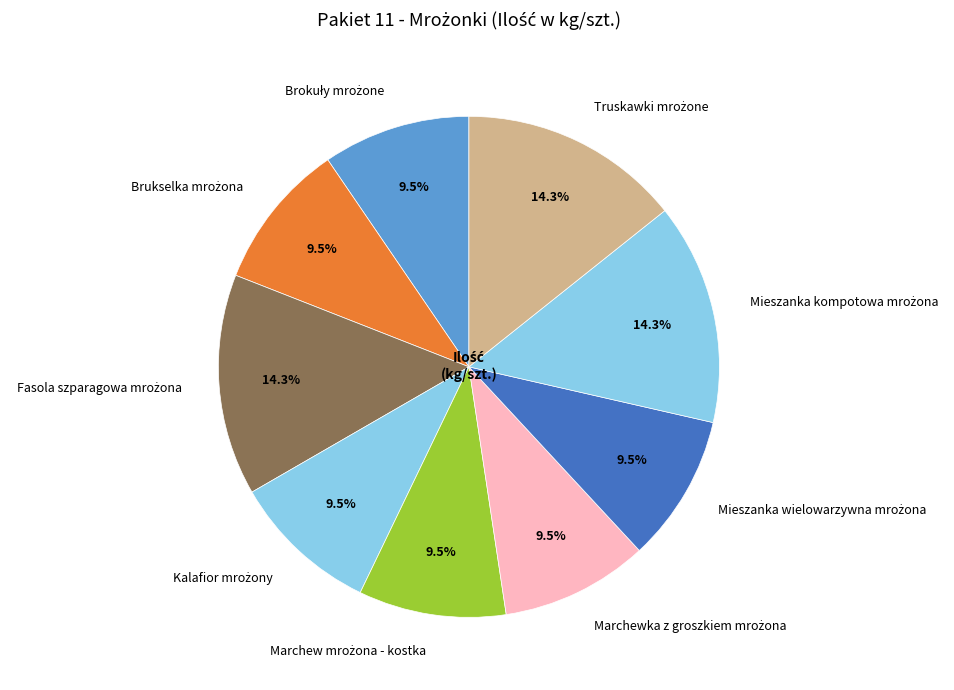

How many segments does this pie chart have?

9